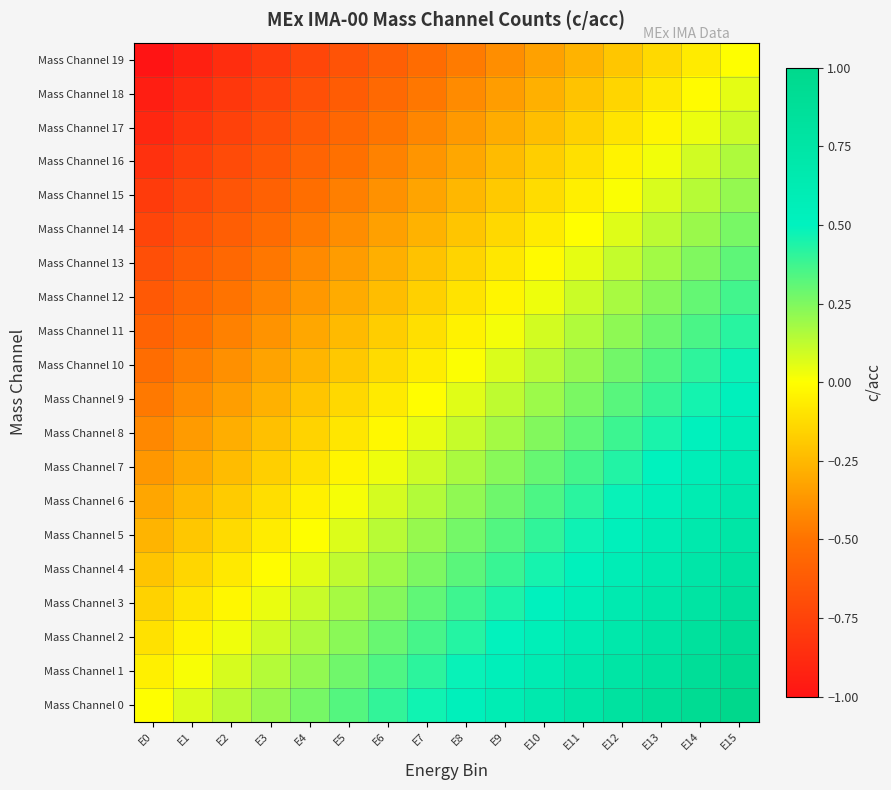

Reading right to left, transcribe all the data shown in this chart.

Mass Channel 0: E15=1.0	E14=0.9	E13=0.9	E12=0.8	E11=0.7	E10=0.7	E9=0.6	E8=0.5	E7=0.5	E6=0.4	E5=0.3	E4=0.3	E3=0.2	E2=0.1	E1=0.1	E0=0.0
Mass Channel 1: E15=0.9	E14=0.9	E13=0.8	E12=0.7	E11=0.7	E10=0.6	E9=0.5	E8=0.5	E7=0.4	E6=0.3	E5=0.3	E4=0.2	E3=0.1	E2=0.1	E1=0.0	E0=-0.1
Mass Channel 2: E15=0.9	E14=0.8	E13=0.8	E12=0.7	E11=0.6	E10=0.6	E9=0.5	E8=0.4	E7=0.4	E6=0.3	E5=0.2	E4=0.2	E3=0.1	E2=0.0	E1=-0.0	E0=-0.1
Mass Channel 3: E15=0.8	E14=0.8	E13=0.7	E12=0.6	E11=0.6	E10=0.5	E9=0.4	E8=0.4	E7=0.3	E6=0.2	E5=0.2	E4=0.1	E3=0.0	E2=-0.0	E1=-0.1	E0=-0.2
Mass Channel 4: E15=0.8	E14=0.7	E13=0.7	E12=0.6	E11=0.5	E10=0.5	E9=0.4	E8=0.3	E7=0.3	E6=0.2	E5=0.1	E4=0.1	E3=-0.0	E2=-0.1	E1=-0.1	E0=-0.2
Mass Channel 5: E15=0.7	E14=0.7	E13=0.6	E12=0.5	E11=0.5	E10=0.4	E9=0.3	E8=0.3	E7=0.2	E6=0.1	E5=0.1	E4=0.0	E3=-0.1	E2=-0.1	E1=-0.2	E0=-0.3
Mass Channel 6: E15=0.7	E14=0.6	E13=0.6	E12=0.5	E11=0.4	E10=0.4	E9=0.3	E8=0.2	E7=0.2	E6=0.1	E5=0.0	E4=-0.0	E3=-0.1	E2=-0.2	E1=-0.2	E0=-0.3
Mass Channel 7: E15=0.6	E14=0.6	E13=0.5	E12=0.4	E11=0.4	E10=0.3	E9=0.2	E8=0.2	E7=0.1	E6=0.0	E5=-0.0	E4=-0.1	E3=-0.2	E2=-0.2	E1=-0.3	E0=-0.4
Mass Channel 8: E15=0.6	E14=0.5	E13=0.4	E12=0.4	E11=0.3	E10=0.2	E9=0.2	E8=0.1	E7=0.0	E6=-0.0	E5=-0.1	E4=-0.2	E3=-0.2	E2=-0.3	E1=-0.4	E0=-0.4
Mass Channel 9: E15=0.5	E14=0.5	E13=0.4	E12=0.3	E11=0.3	E10=0.2	E9=0.1	E8=0.1	E7=-0.0	E6=-0.1	E5=-0.1	E4=-0.2	E3=-0.3	E2=-0.3	E1=-0.4	E0=-0.5
Mass Channel 10: E15=0.5	E14=0.4	E13=0.3	E12=0.3	E11=0.2	E10=0.1	E9=0.1	E8=0.0	E7=-0.1	E6=-0.1	E5=-0.2	E4=-0.3	E3=-0.3	E2=-0.4	E1=-0.5	E0=-0.5
Mass Channel 11: E15=0.4	E14=0.4	E13=0.3	E12=0.2	E11=0.2	E10=0.1	E9=0.0	E8=-0.0	E7=-0.1	E6=-0.2	E5=-0.2	E4=-0.3	E3=-0.4	E2=-0.4	E1=-0.5	E0=-0.6
Mass Channel 12: E15=0.4	E14=0.3	E13=0.2	E12=0.2	E11=0.1	E10=0.0	E9=-0.0	E8=-0.1	E7=-0.2	E6=-0.2	E5=-0.3	E4=-0.4	E3=-0.4	E2=-0.5	E1=-0.6	E0=-0.6
Mass Channel 13: E15=0.3	E14=0.2	E13=0.2	E12=0.1	E11=0.0	E10=-0.0	E9=-0.1	E8=-0.2	E7=-0.2	E6=-0.3	E5=-0.4	E4=-0.4	E3=-0.5	E2=-0.6	E1=-0.6	E0=-0.7
Mass Channel 14: E15=0.3	E14=0.2	E13=0.1	E12=0.1	E11=-0.0	E10=-0.1	E9=-0.1	E8=-0.2	E7=-0.3	E6=-0.3	E5=-0.4	E4=-0.5	E3=-0.5	E2=-0.6	E1=-0.7	E0=-0.7
Mass Channel 15: E15=0.2	E14=0.1	E13=0.1	E12=0.0	E11=-0.1	E10=-0.1	E9=-0.2	E8=-0.3	E7=-0.3	E6=-0.4	E5=-0.5	E4=-0.5	E3=-0.6	E2=-0.7	E1=-0.7	E0=-0.8
Mass Channel 16: E15=0.2	E14=0.1	E13=0.0	E12=-0.0	E11=-0.1	E10=-0.2	E9=-0.2	E8=-0.3	E7=-0.4	E6=-0.4	E5=-0.5	E4=-0.6	E3=-0.6	E2=-0.7	E1=-0.8	E0=-0.8
Mass Channel 17: E15=0.1	E14=0.0	E13=-0.0	E12=-0.1	E11=-0.2	E10=-0.2	E9=-0.3	E8=-0.4	E7=-0.4	E6=-0.5	E5=-0.6	E4=-0.6	E3=-0.7	E2=-0.8	E1=-0.8	E0=-0.9
Mass Channel 18: E15=0.1	E14=-0.0	E13=-0.1	E12=-0.1	E11=-0.2	E10=-0.3	E9=-0.3	E8=-0.4	E7=-0.5	E6=-0.5	E5=-0.6	E4=-0.7	E3=-0.7	E2=-0.8	E1=-0.9	E0=-0.9
Mass Channel 19: E15=0.0	E14=-0.1	E13=-0.1	E12=-0.2	E11=-0.3	E10=-0.3	E9=-0.4	E8=-0.5	E7=-0.5	E6=-0.6	E5=-0.7	E4=-0.7	E3=-0.8	E2=-0.9	E1=-0.9	E0=-1.0